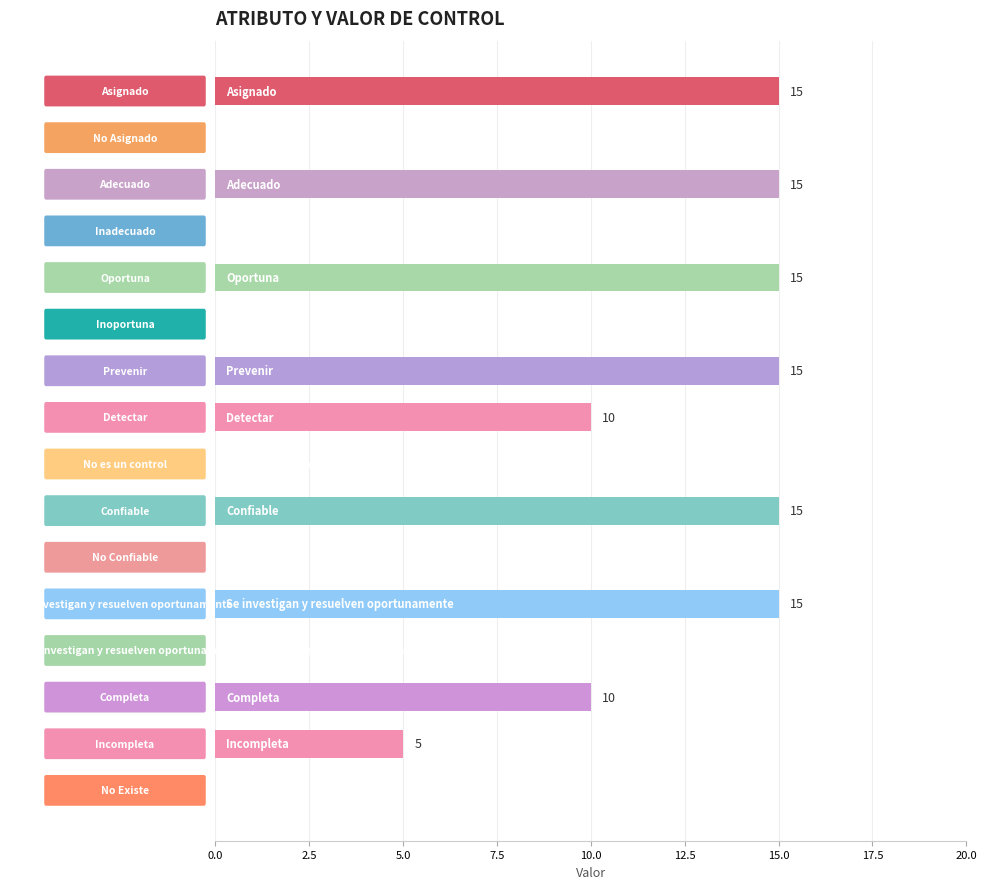

What is the greatest value displayed?

15